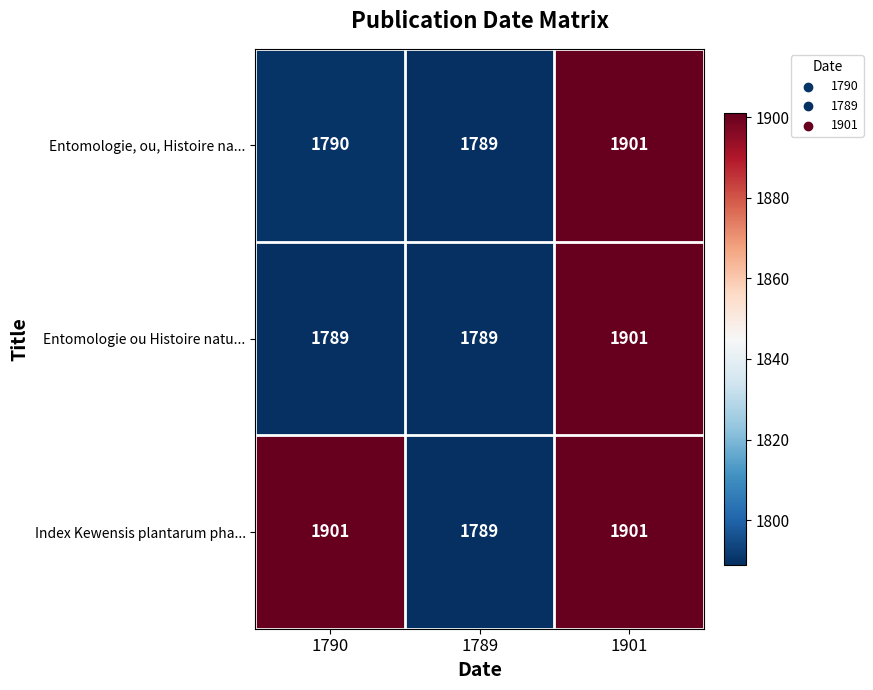

Is it true that Index Kewensis plantarum pha... equals 1789 at 1789?

True